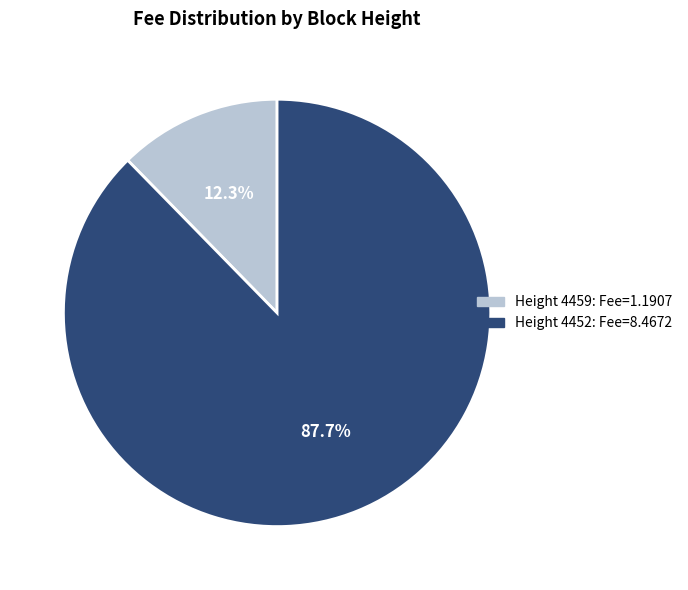

How many slices are in this pie chart?

2